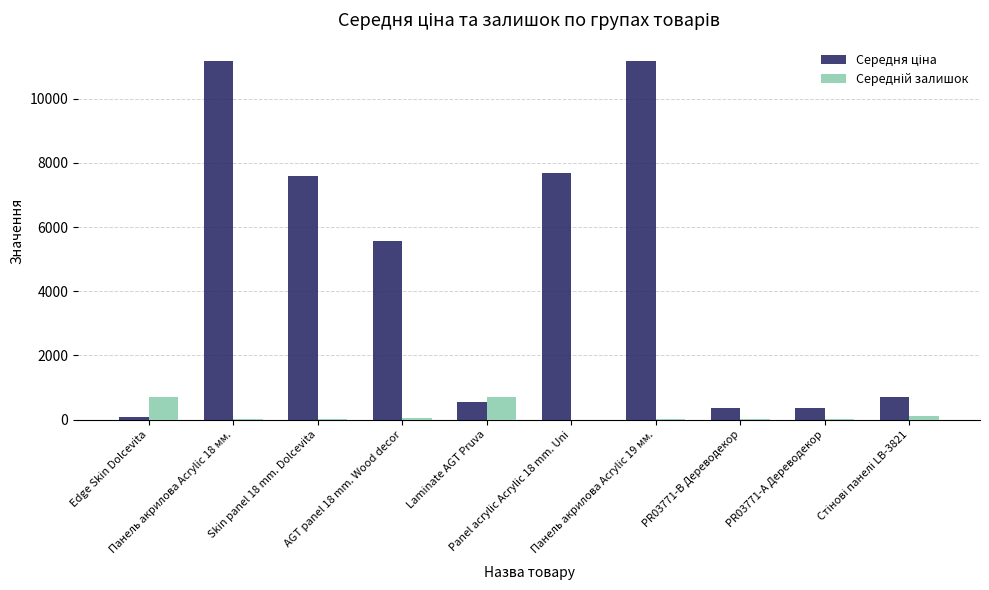

Which series has the largest range (max minus min)?

Середня ціна